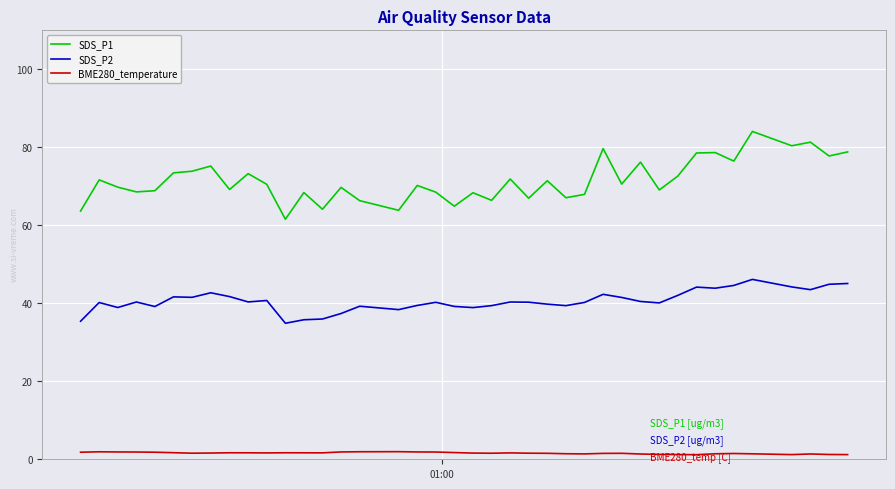

Which series has the widest spread of values?

SDS_P1